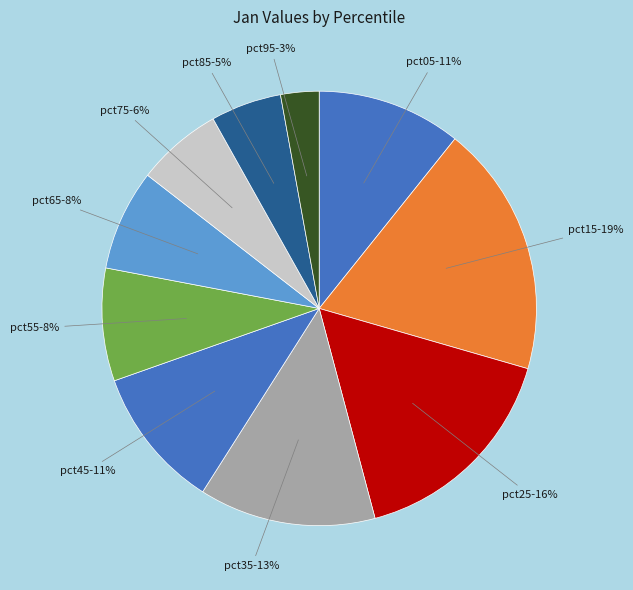

What is the ratio of the value at pct35 to the value at pct15?

0.7